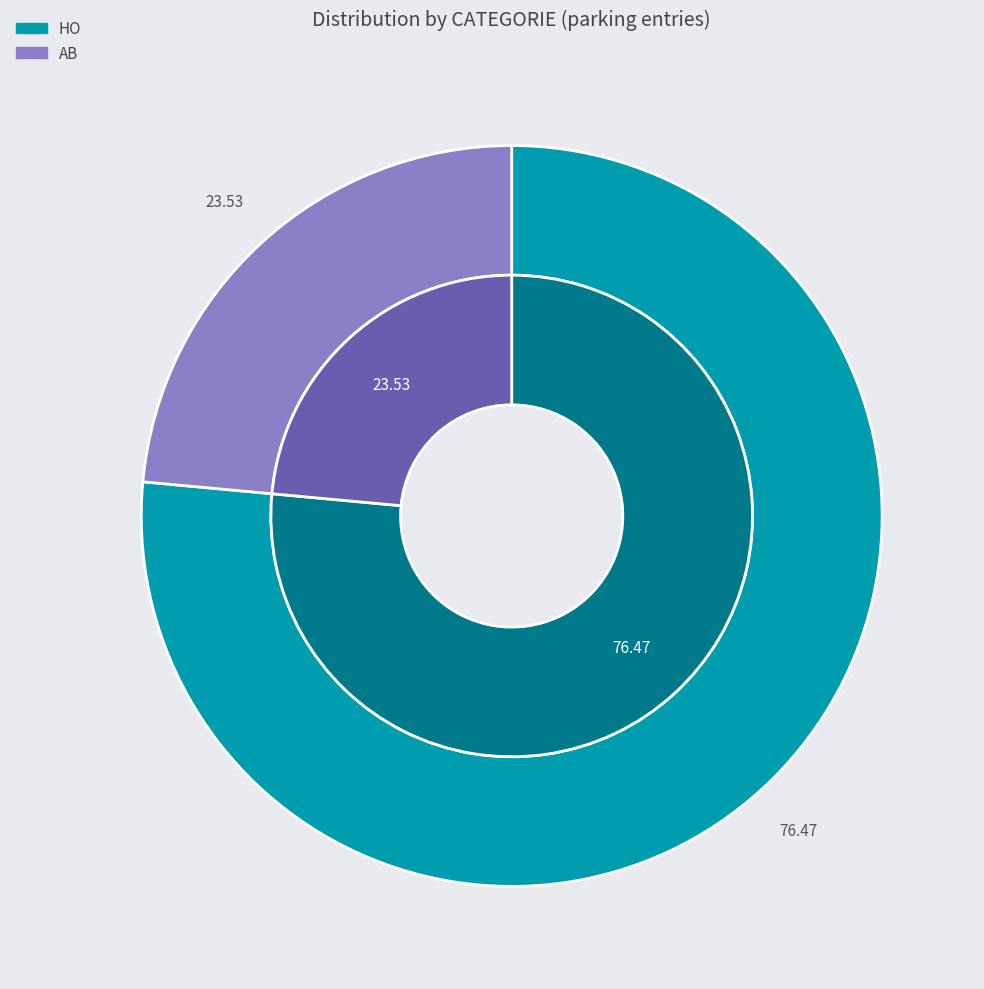

How many segments does this pie chart have?

2